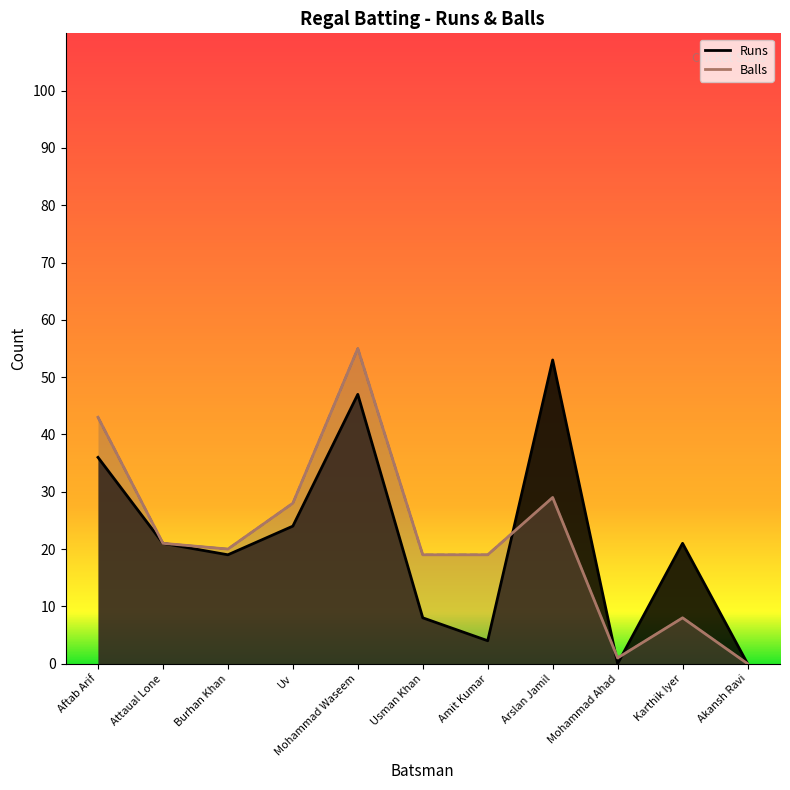

What is the label of the 9th point from the left?

Mohammad Ahad